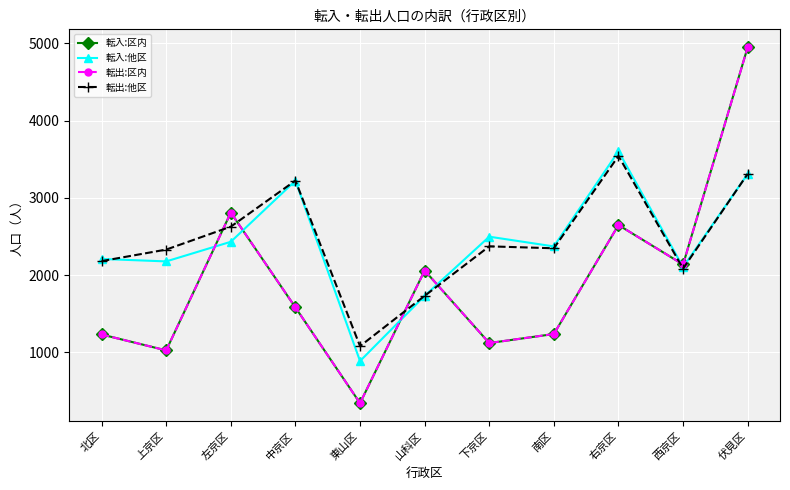

At 左京区, list the series in order from smallest to largest.

転入:他区, 転出:他区, 転入:区内, 転出:区内